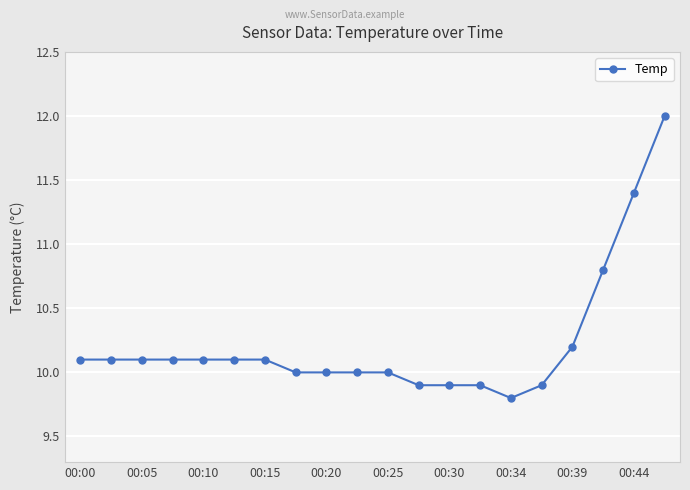

What is the maximum value for Temp?

12.0